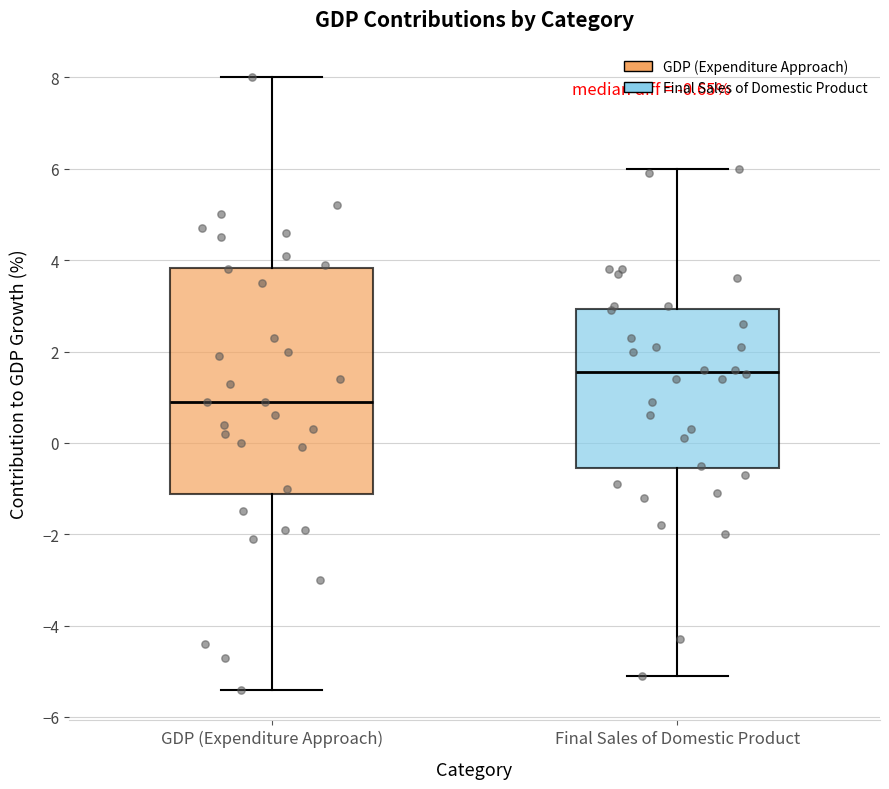

Which box is the tallest, from its lower edge to its upper edge?

GDP (Expenditure Approach)